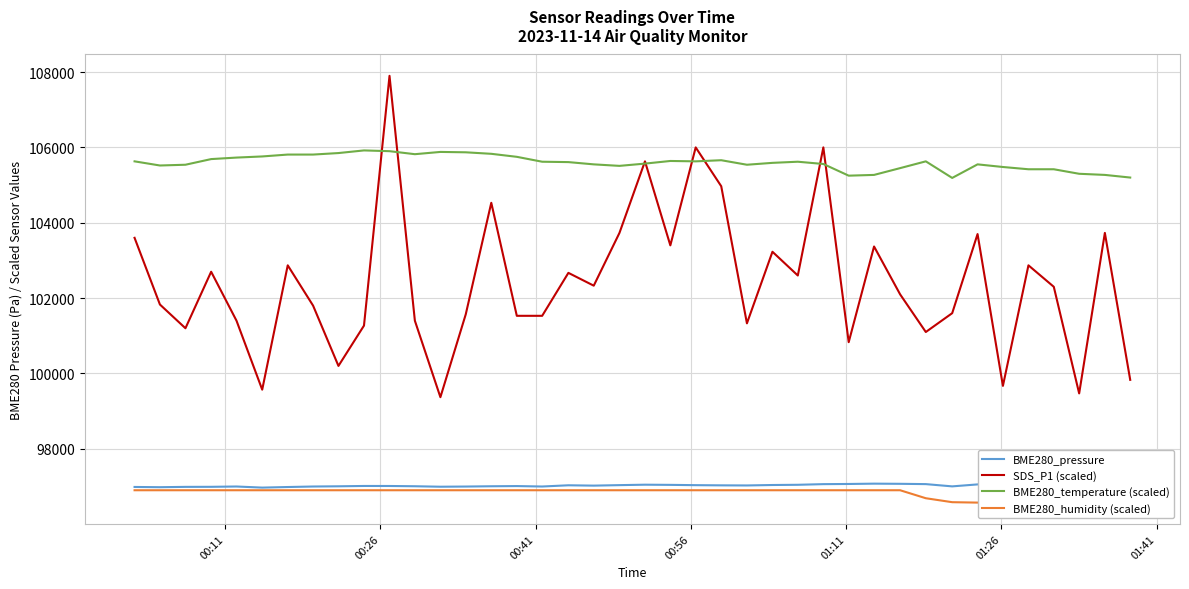

What is the lowest value of the SDS_P1 (scaled) series?

99370